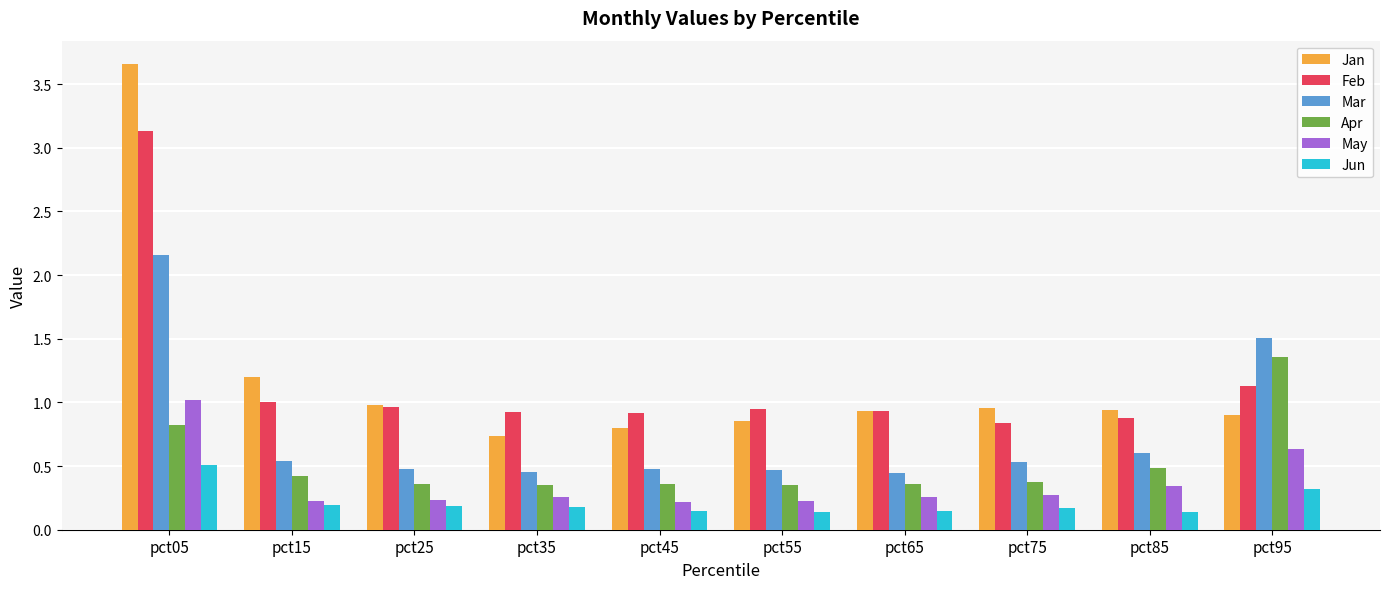

What is the difference between the maximum and second lowest values in the Jan series?

2.9